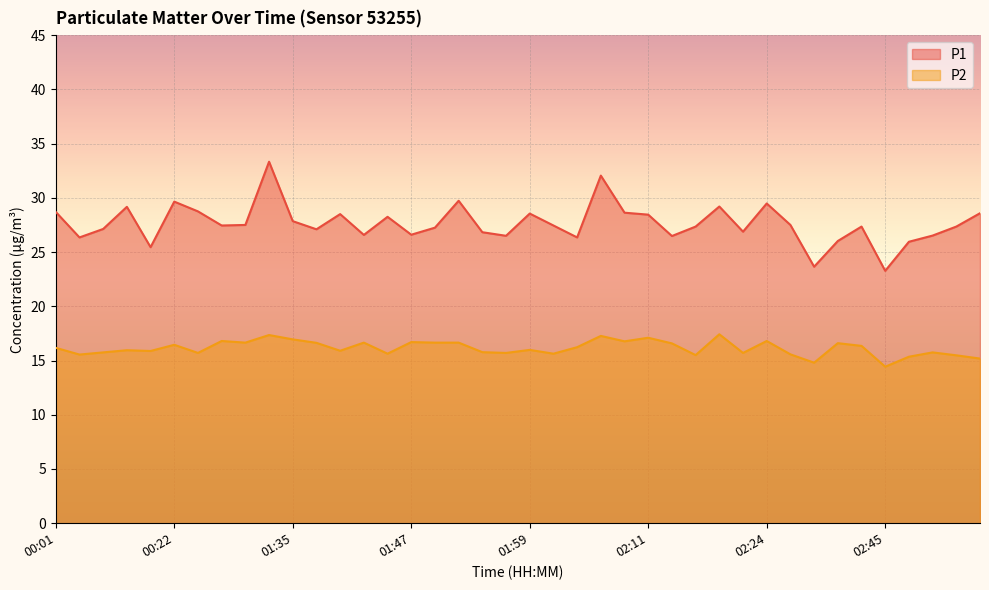

How many lines are shown in the chart?

2